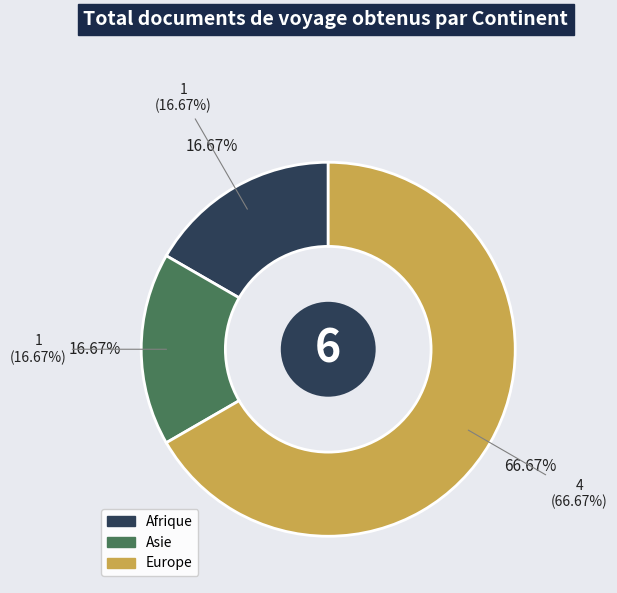

What percentage is NOT represented by Afrique?

83.3%